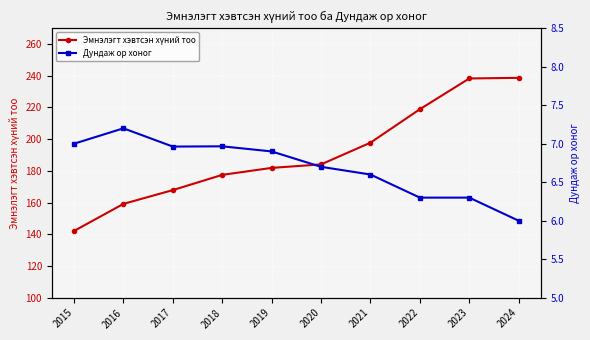

Is the value of Эмнэлэгт хэвтсэн хүний тоо at 2018 greater than the value of Дундаж ор хоног at 2020?

Yes